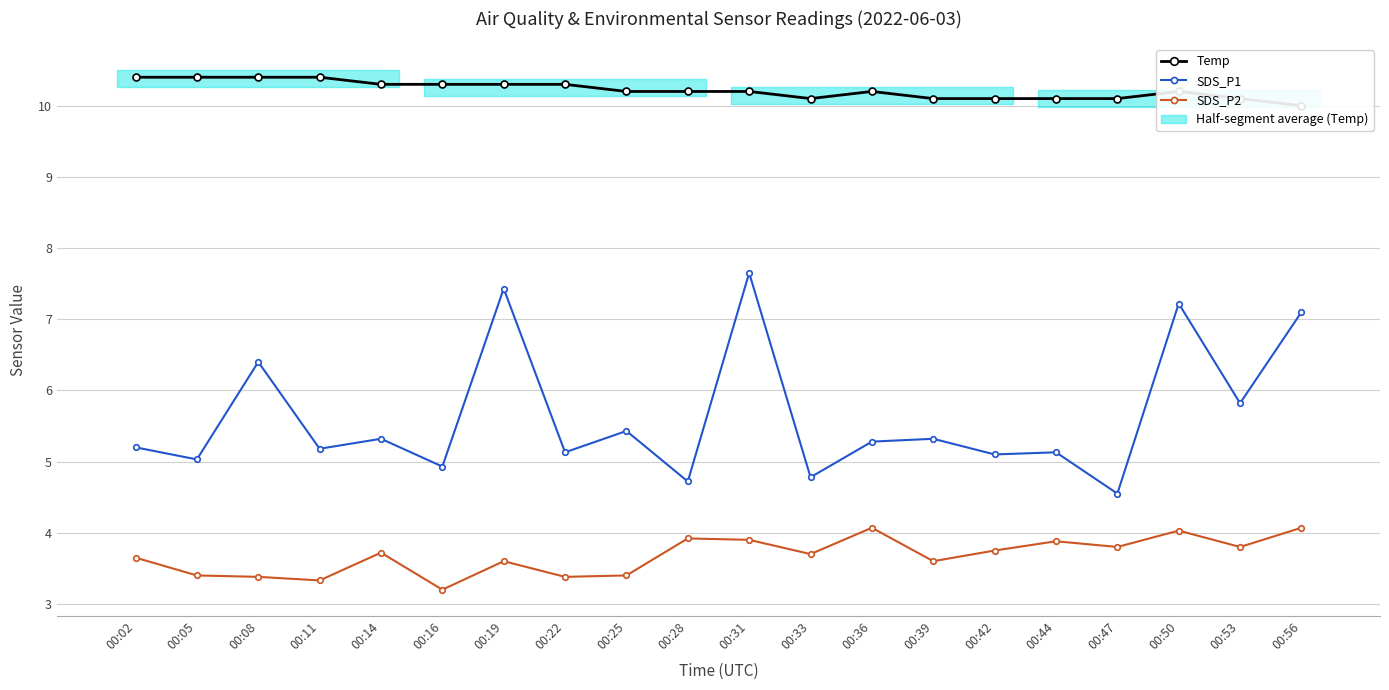

Rank the series at 00:28 from highest to lowest value.

Temp, SDS_P1, SDS_P2